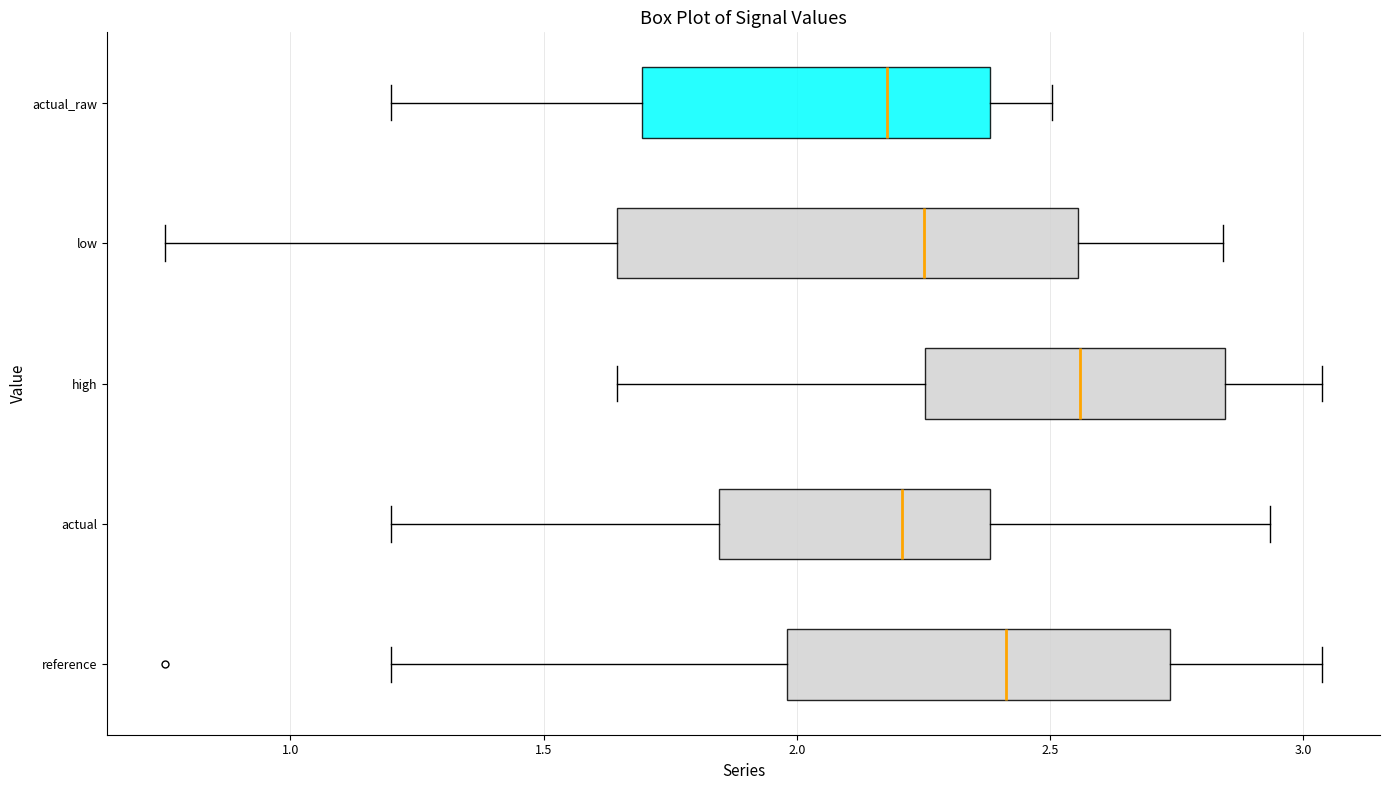

Reading bottom to top, read every box against the x-axis: the position of its median line, the range the box covers, and the ends of its whiskers. The values are not printed on the chart, so give them approximately, as read against the axis.

reference: median 2.40, box 2.00 to 2.75, whiskers 1.20 to 3.05
actual: median 2.20, box 1.85 to 2.40, whiskers 1.20 to 2.95
high: median 2.55, box 2.25 to 2.85, whiskers 1.65 to 3.05
low: median 2.25, box 1.65 to 2.55, whiskers 0.75 to 2.85
actual_raw: median 2.20, box 1.70 to 2.40, whiskers 1.20 to 2.50